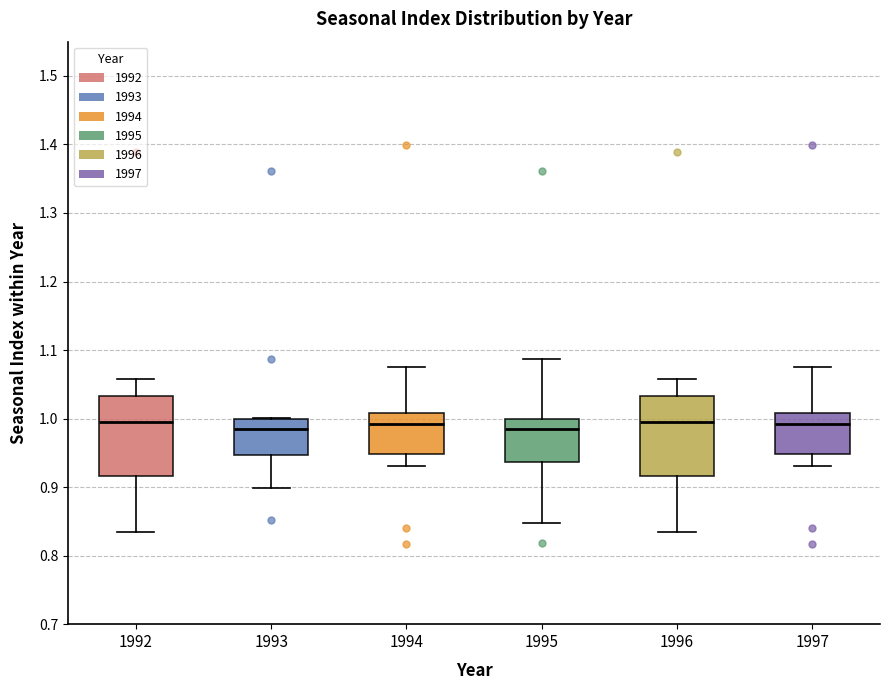

Where is the upper edge of the box at x = 1997 on the y-axis? The values are not printed on the chart, so give them approximately, as read against the axis.

1.01